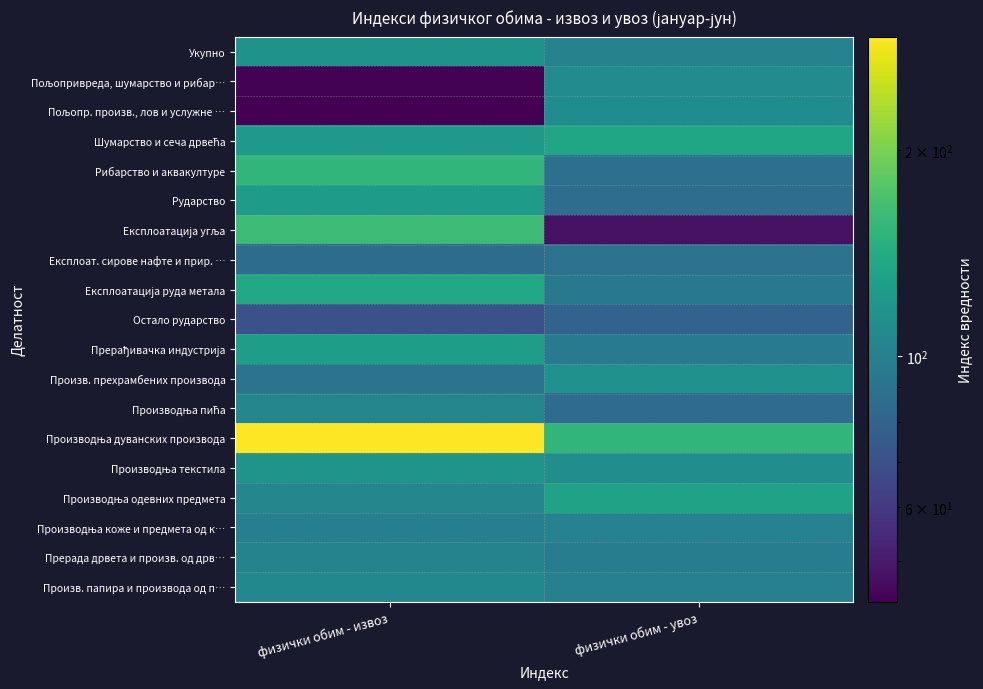

Which series has the largest total across all categories?

Производња дуванских производа